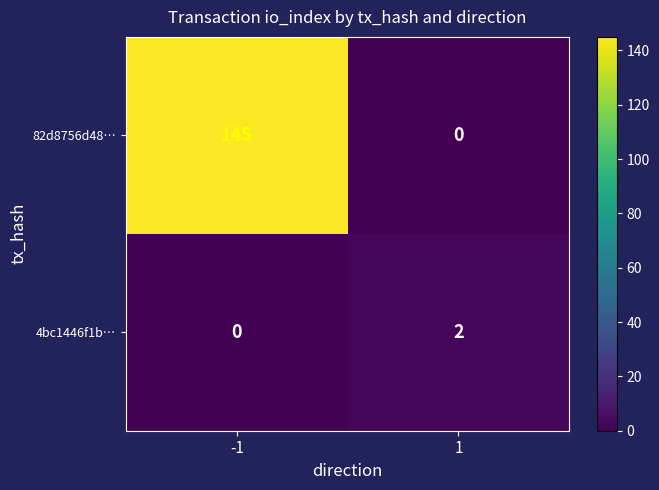

How many data points does each series have?

2